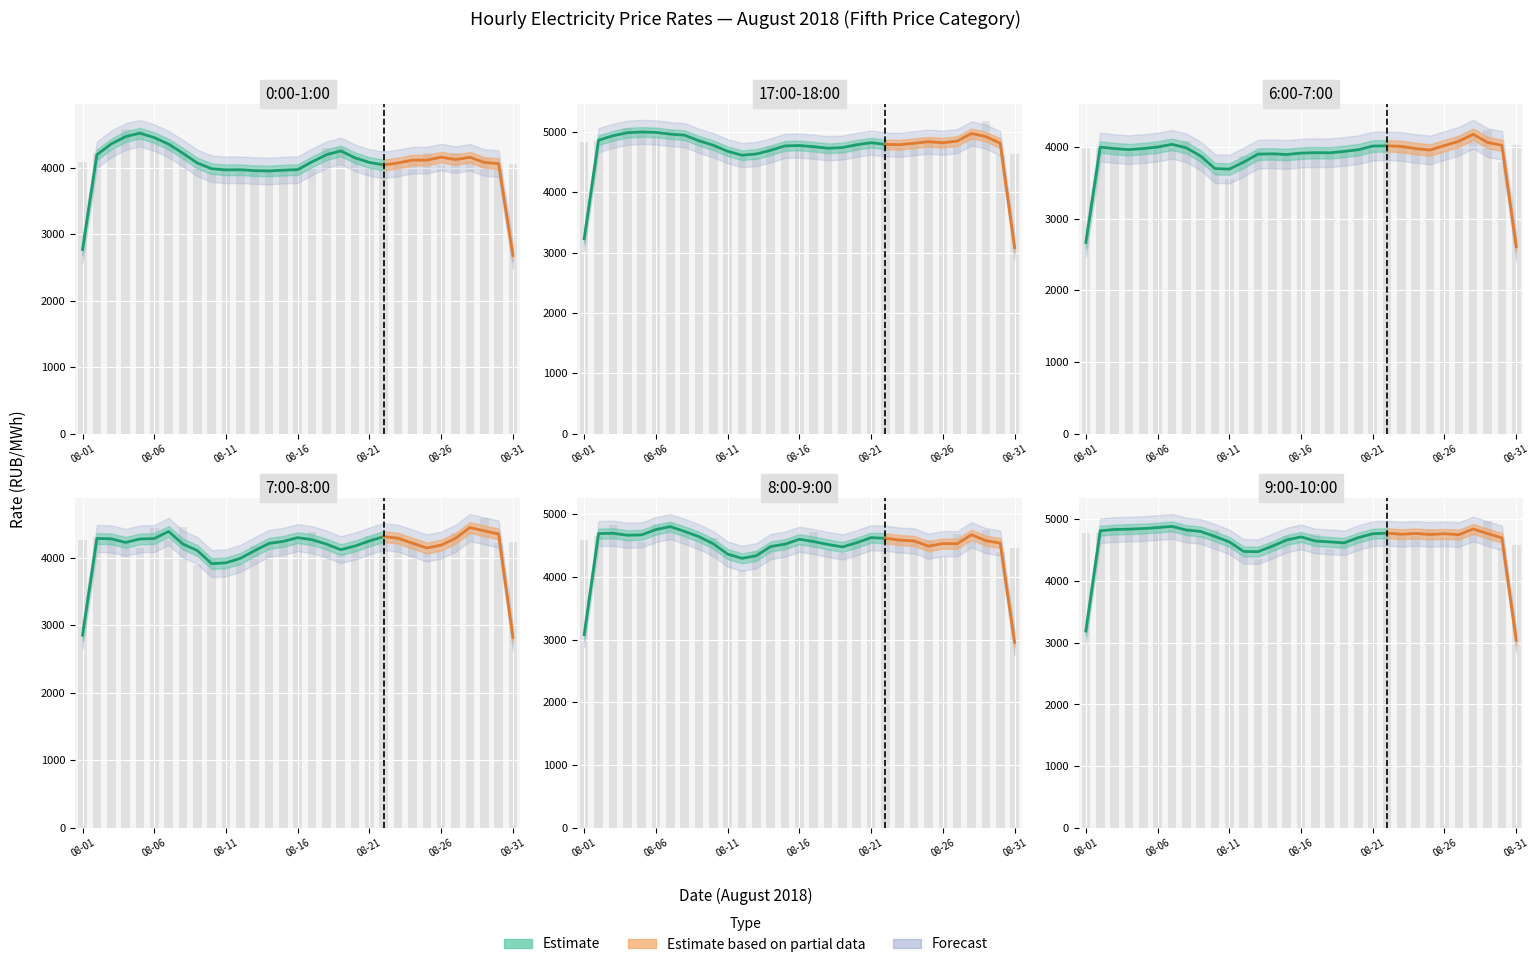

Does the chart contain any negative values?

No